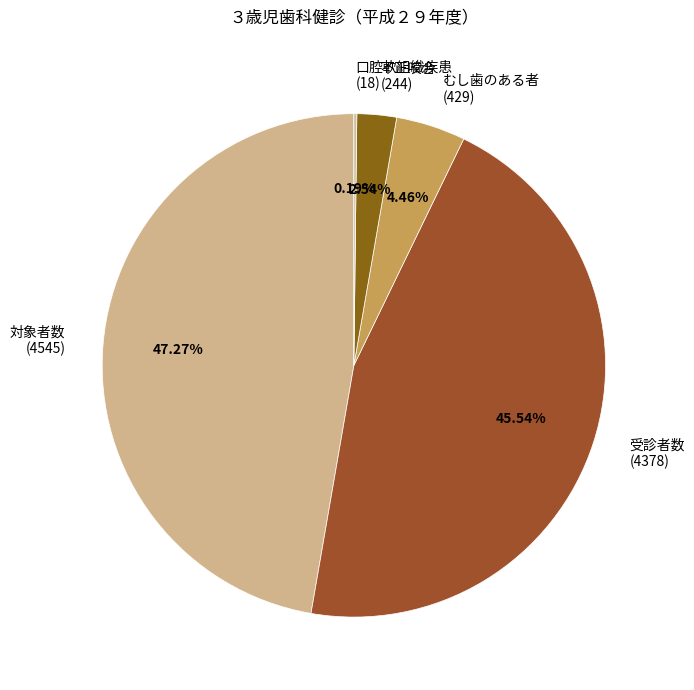

Between むし歯のある者 and 不正咬合, which is larger?

むし歯のある者